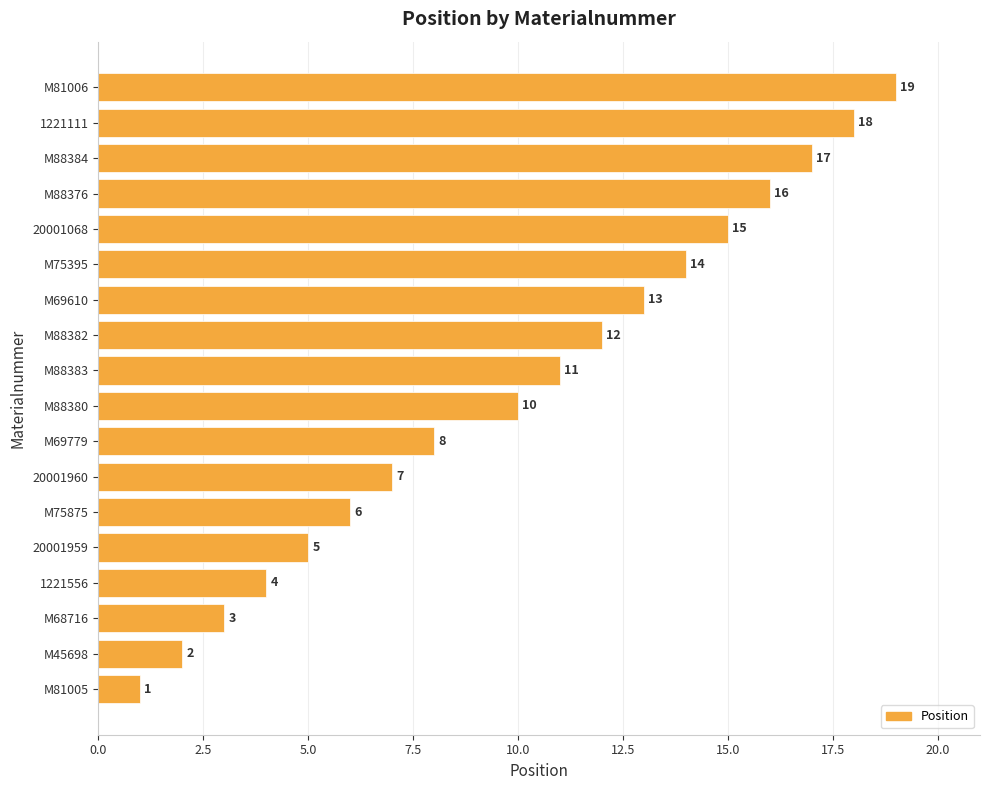

Read the value at M75395.

14